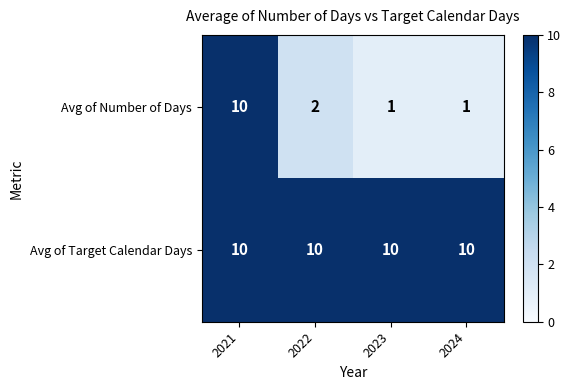

Where does the Avg of Number of Days series first go above 2?

2021